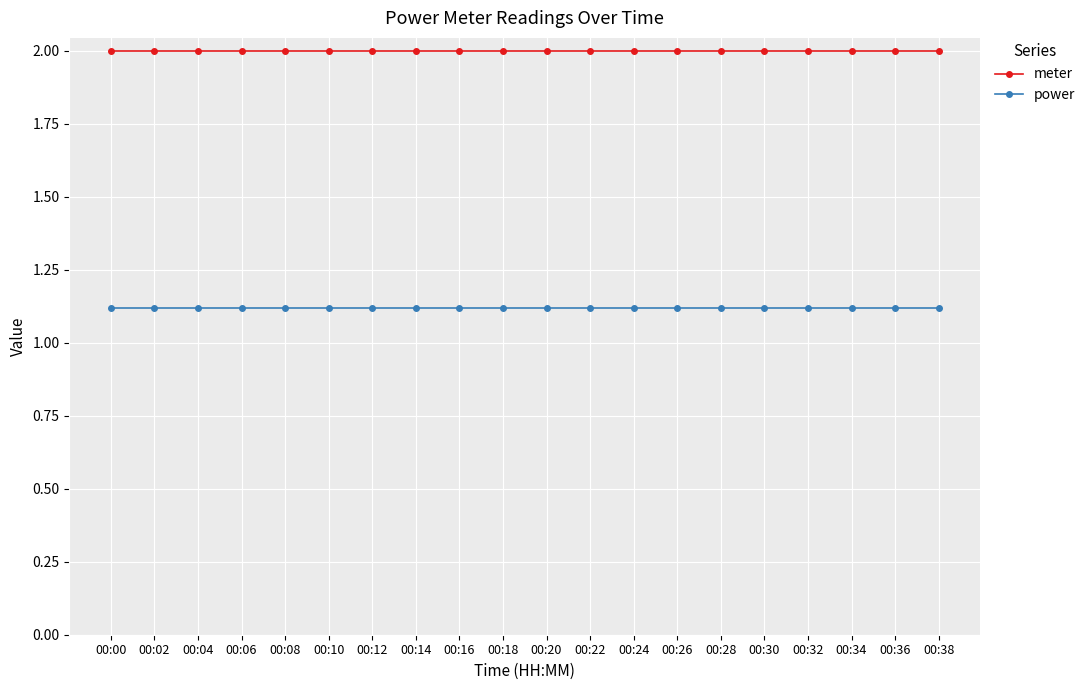

What is the smallest value displayed?

1.1